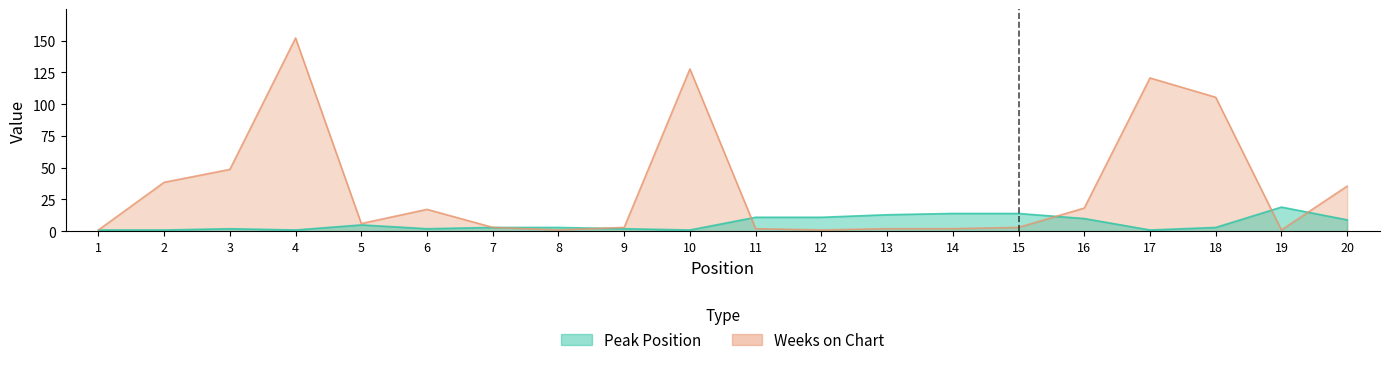

True or false: Peak Position and Weeks on Chart cross at least once.

True